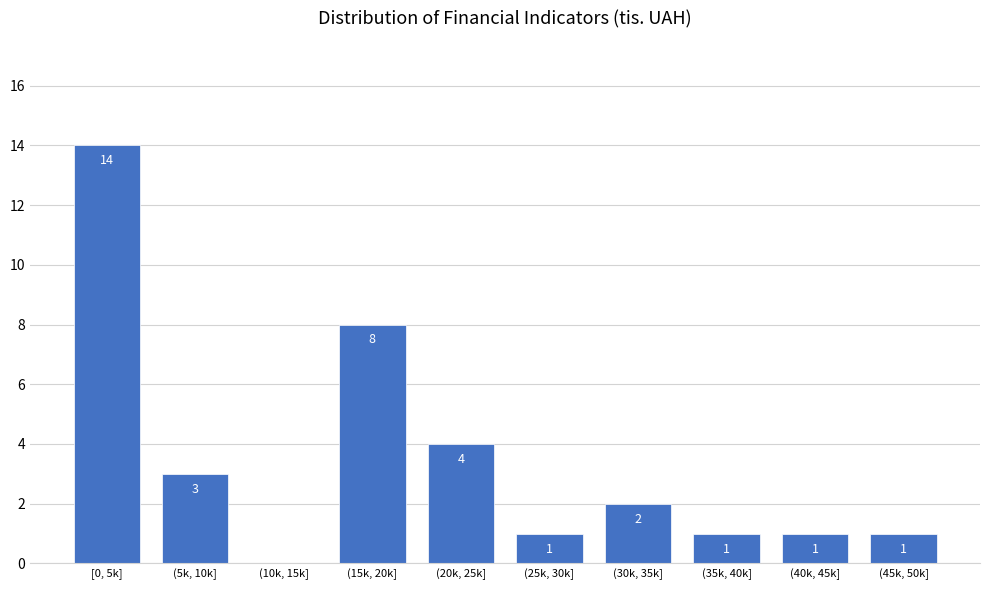

Reading left to right, transcribe all the data shown in this chart.

[0, 5k]=14	(5k, 10k]=3	(10k, 15k]=0	(15k, 20k]=8	(20k, 25k]=4	(25k, 30k]=1	(30k, 35k]=2	(35k, 40k]=1	(40k, 45k]=1	(45k, 50k]=1